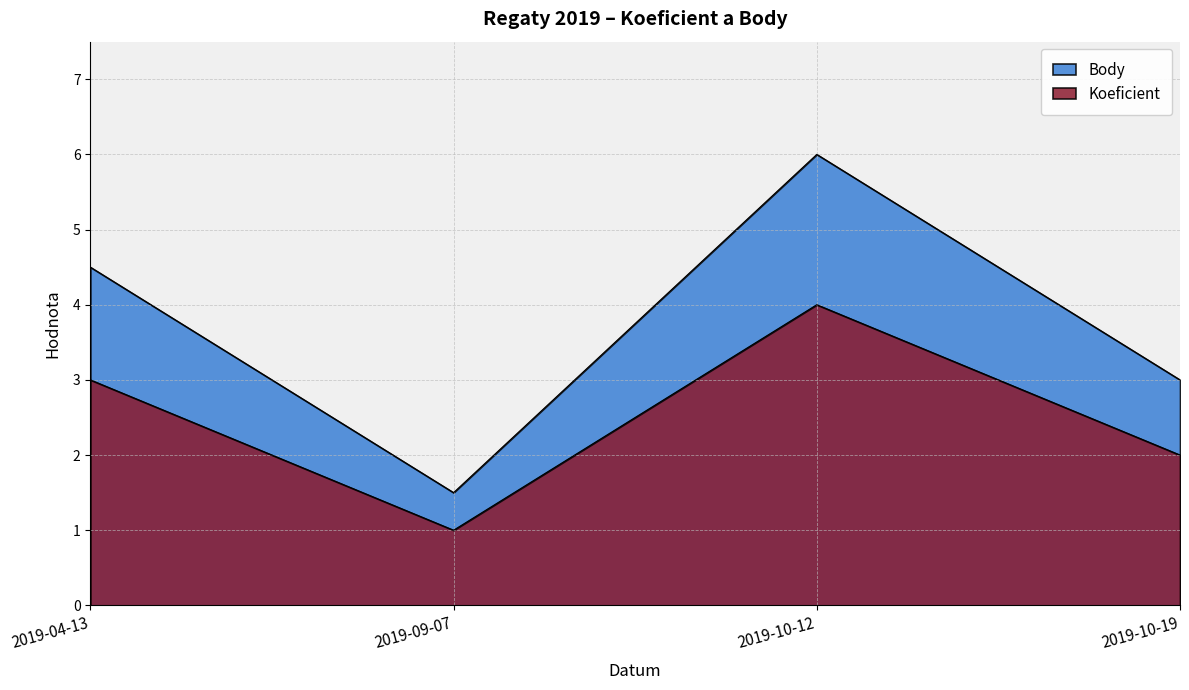

What is the spread (max minus min) of values at 2019-10-19?

1.0